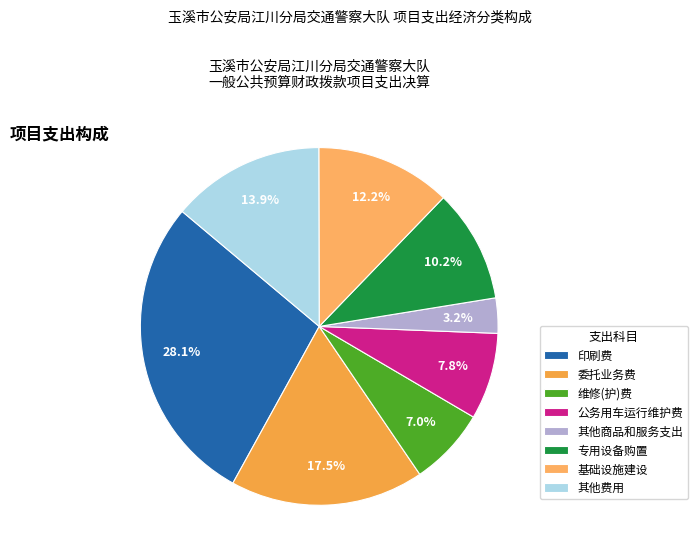

How many segments does this pie chart have?

8